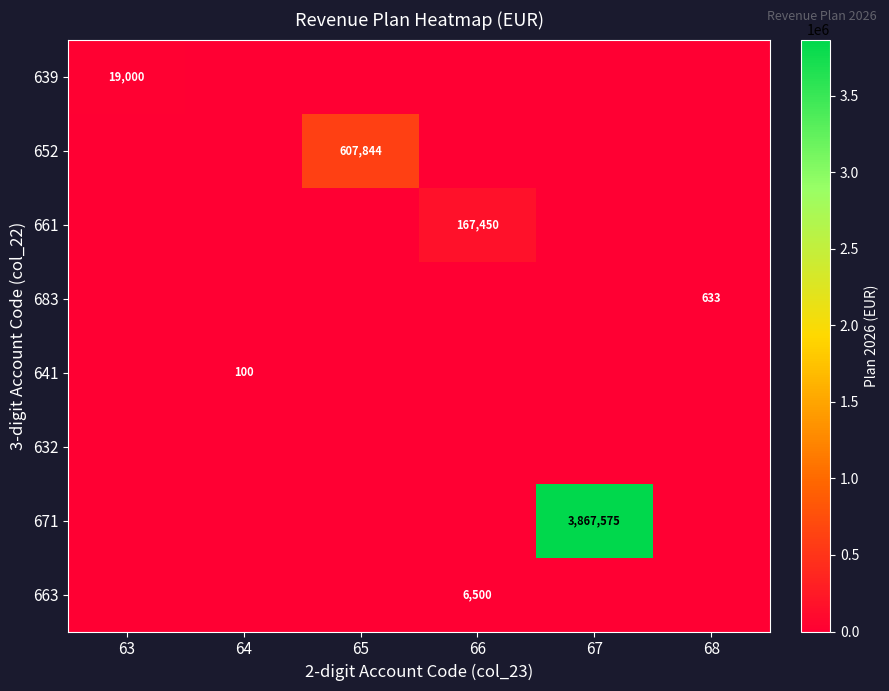

True or false: 641 has a value of 32 at 64.

False